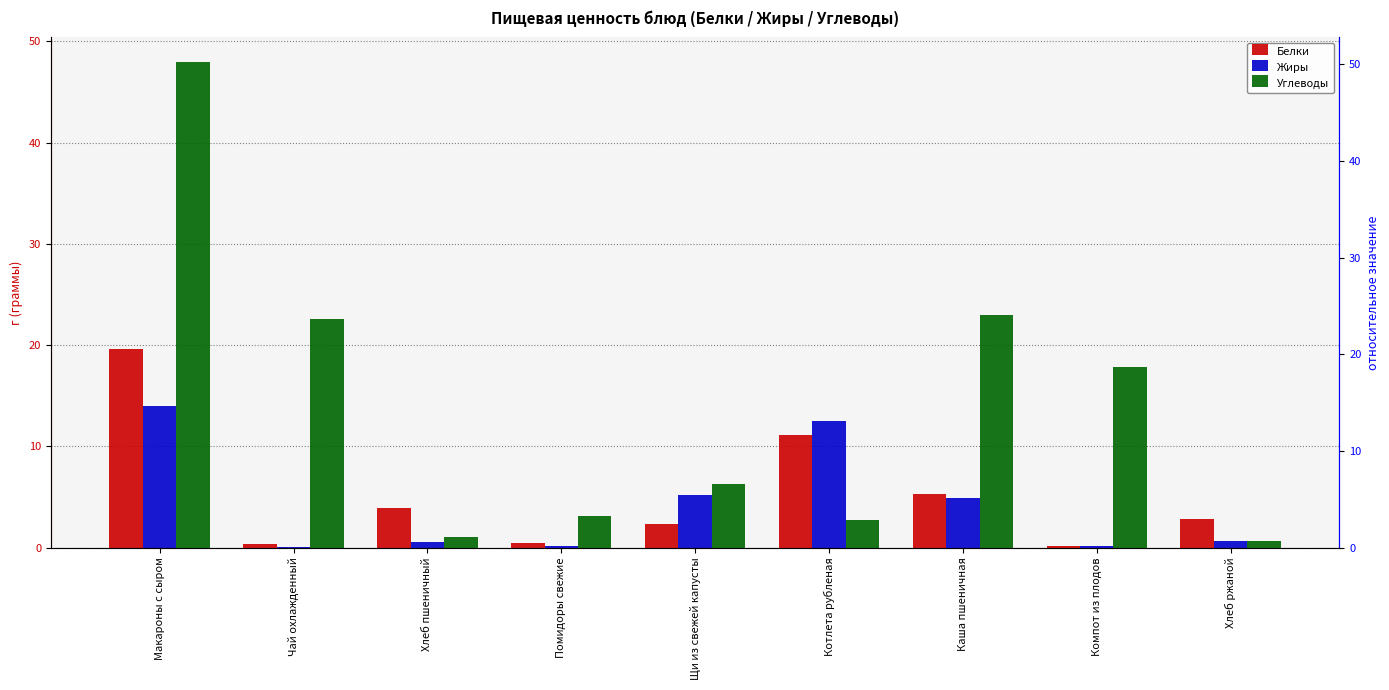

The Жиры series shows 0.0 at Чай охлажденный. True or false?

True